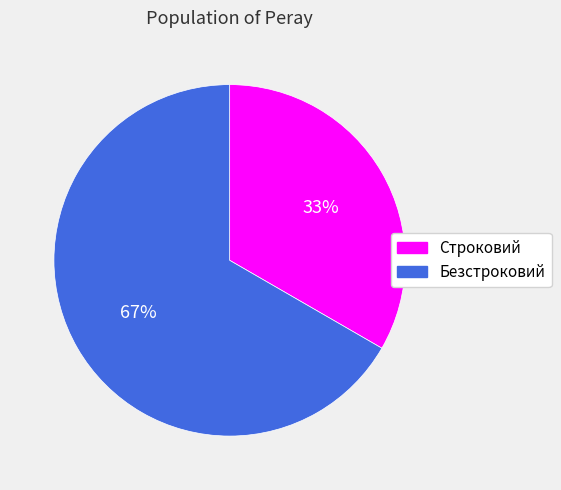

Is it true that Безстроковий is 53% of the pie?

False